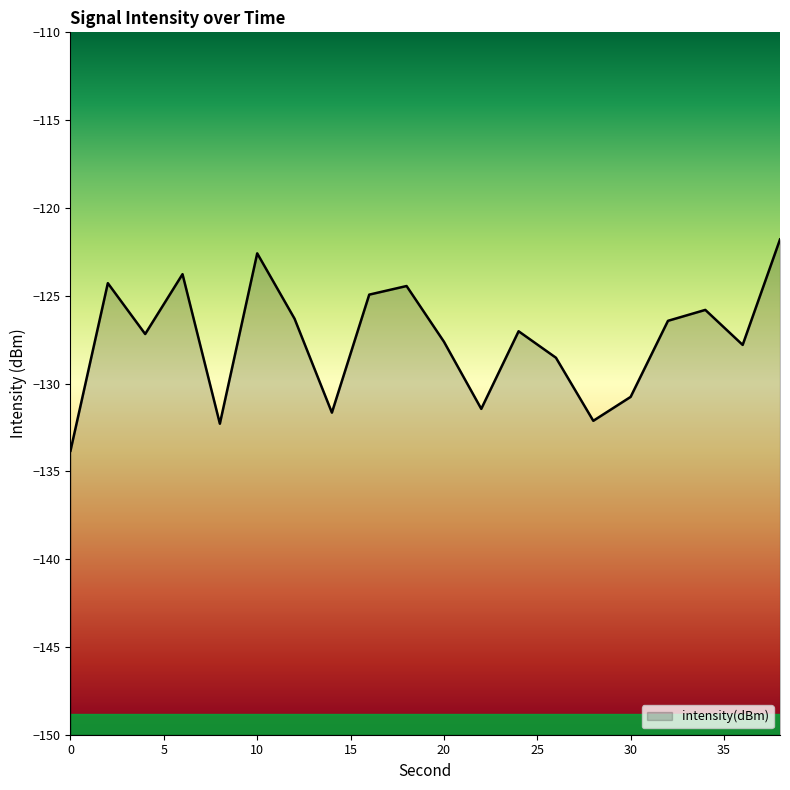

Does the chart display data point markers on the line(s)?

No